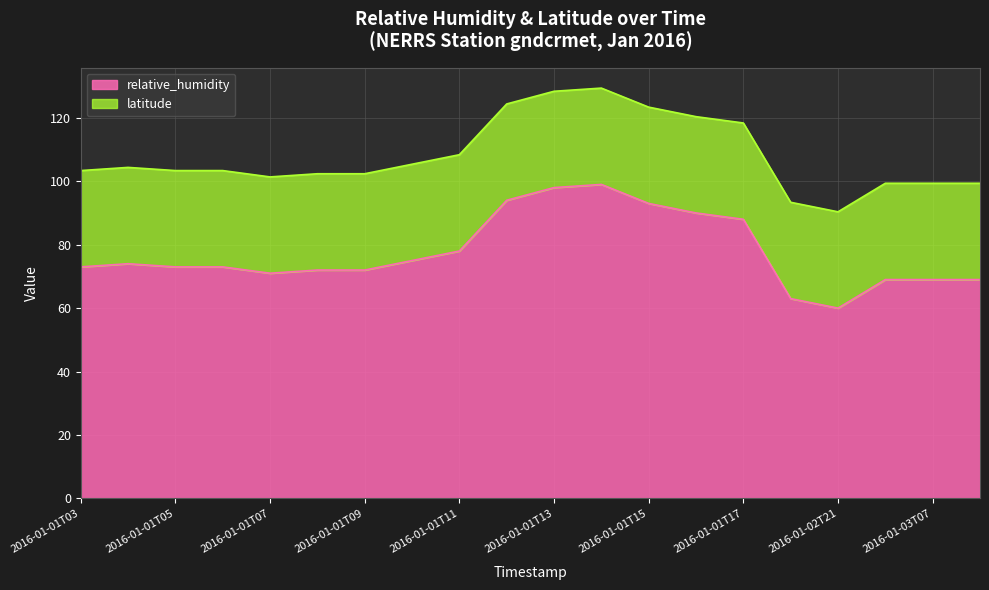

At which label does relative_humidity reach its minimum?

2016-01-02T21